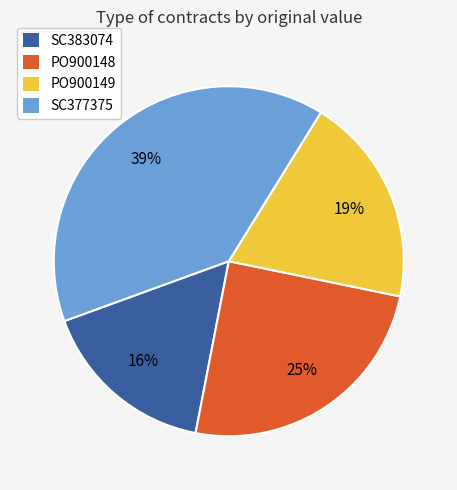

Does SC377375 represent more than half of the total?

No